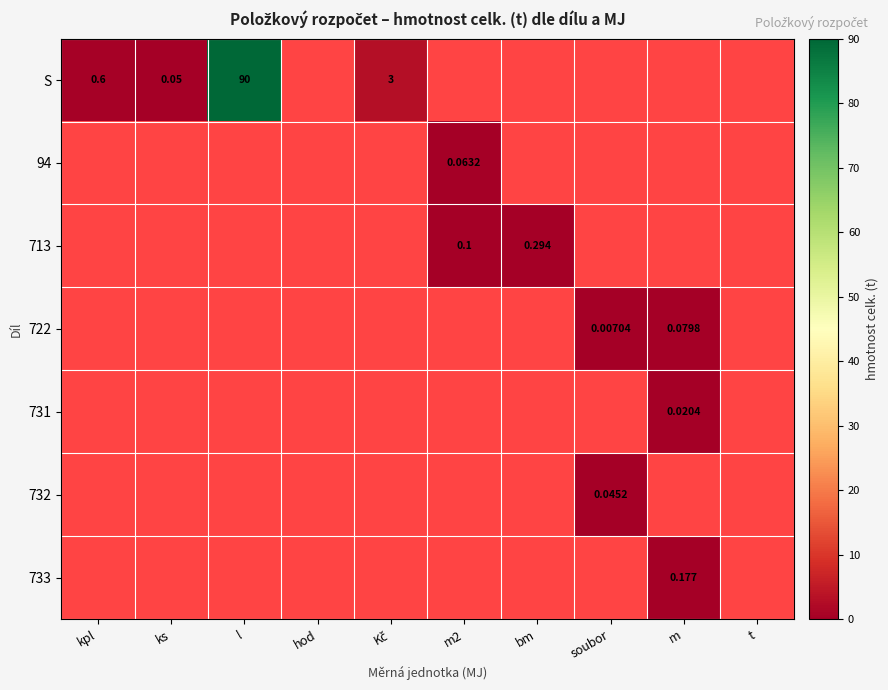

At which category does the chart reach its minimum across all series?

soubor